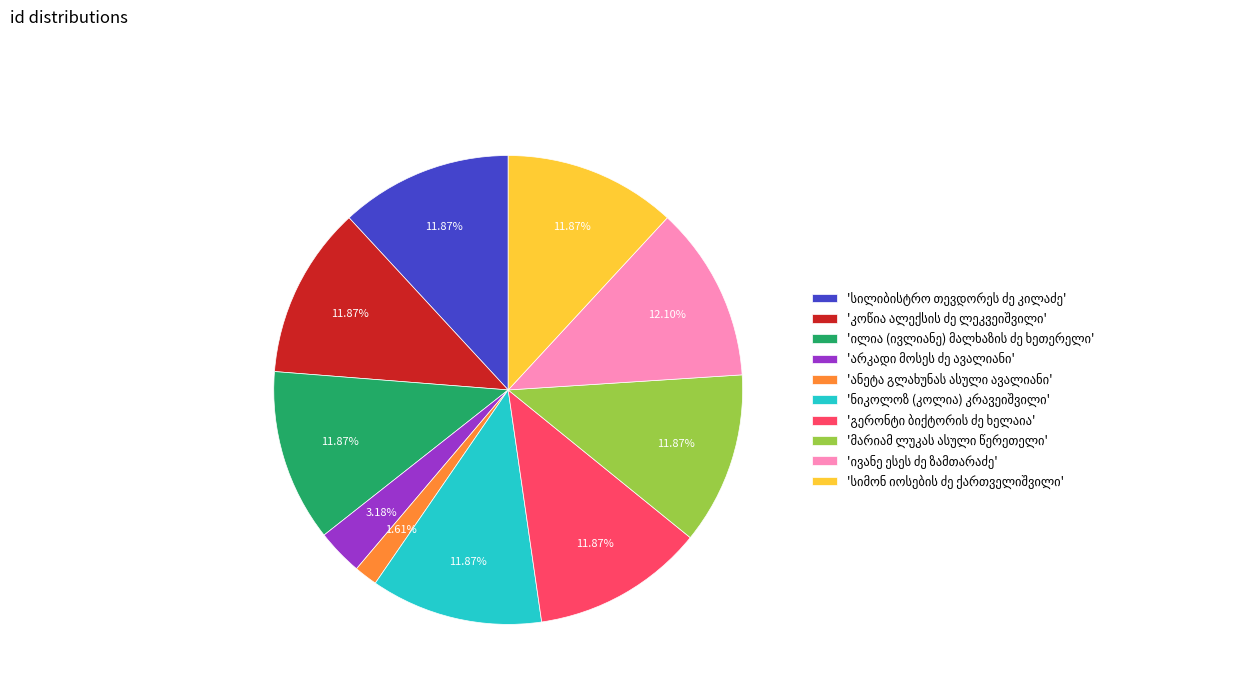

Is there a majority slice in this chart?

No